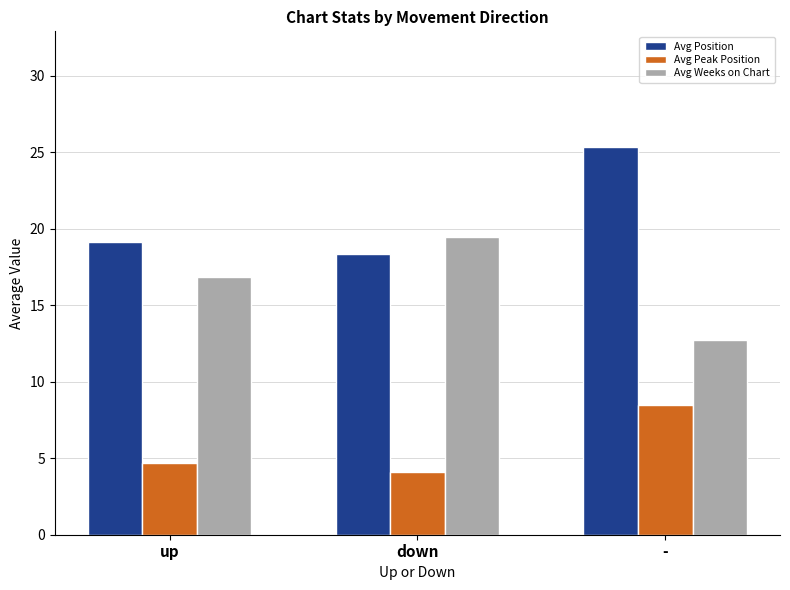

What is the spread (max minus min) of values at up?

14.5